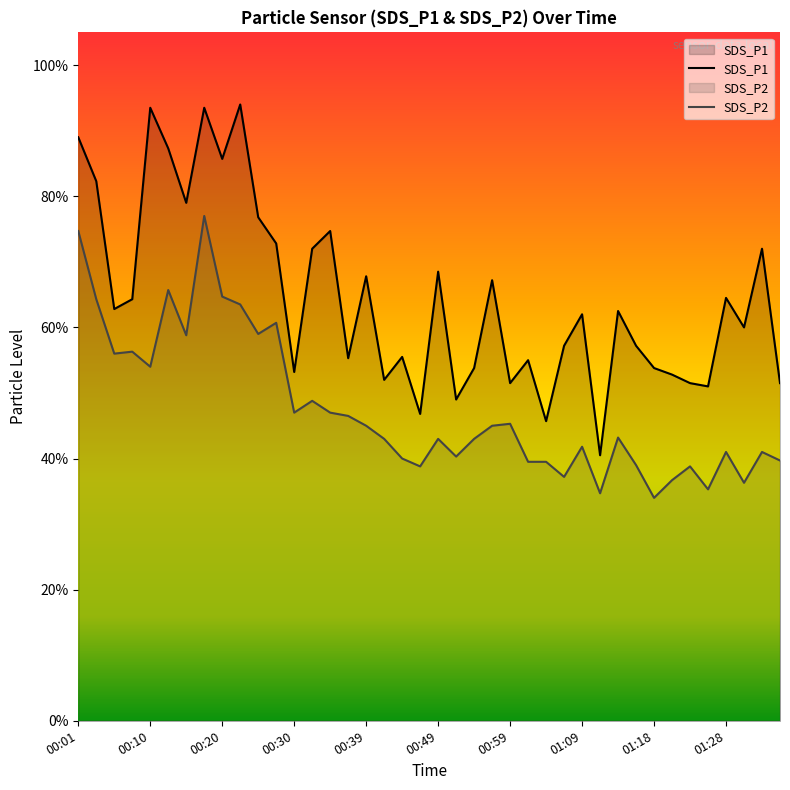

True or false: SDS_P2 and SDS_P1 intersect in this chart.

False